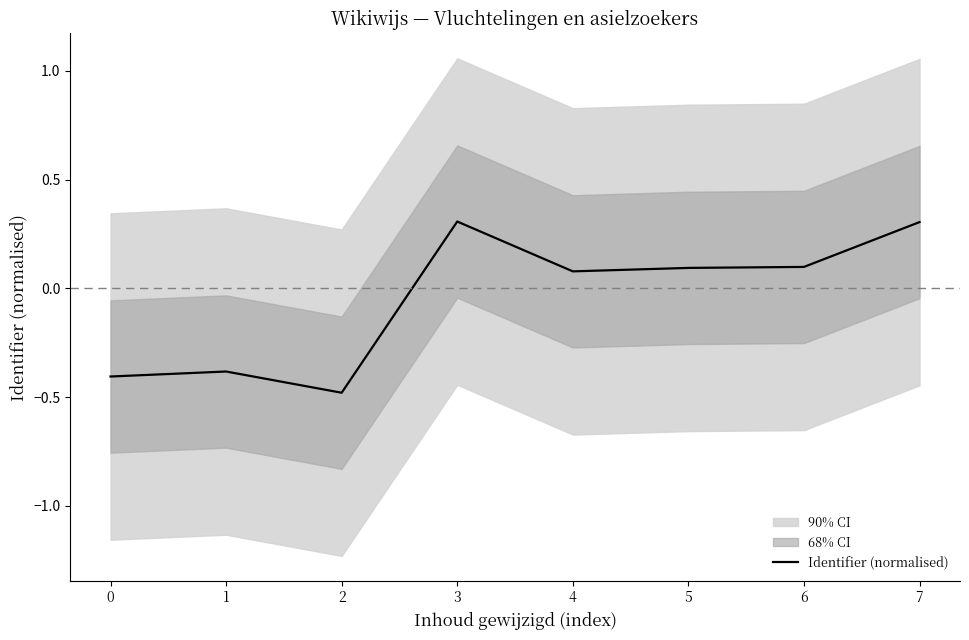

The chart shows a value of -0.6 at 0. True or false?

False